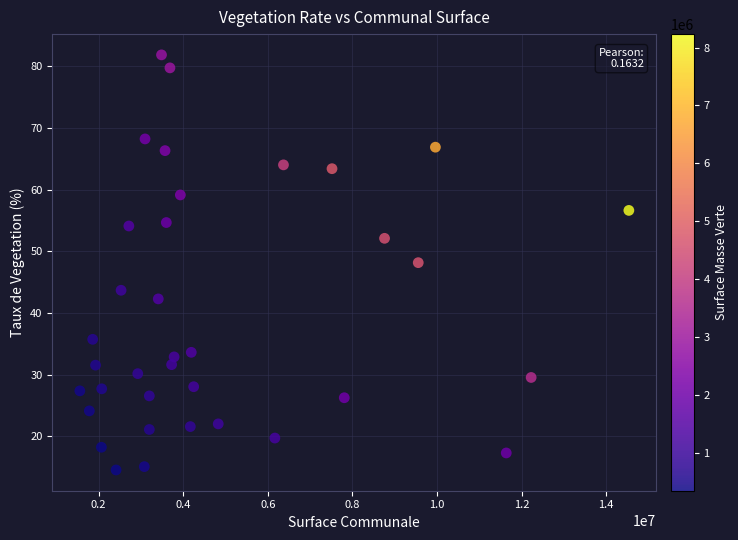

What is the range of X values (max minus min)?

12979941.0